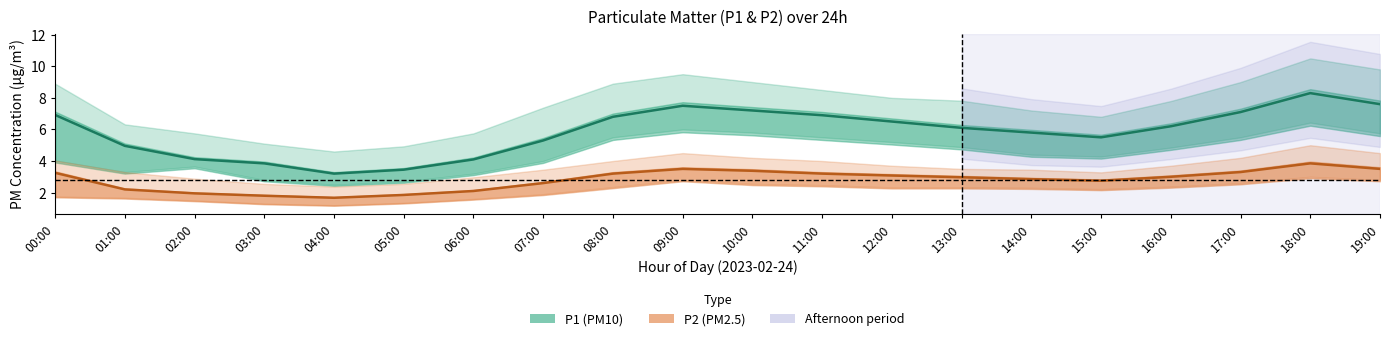

What are all the series names shown in the legend?

P1 (PM10), P2 (PM2.5)